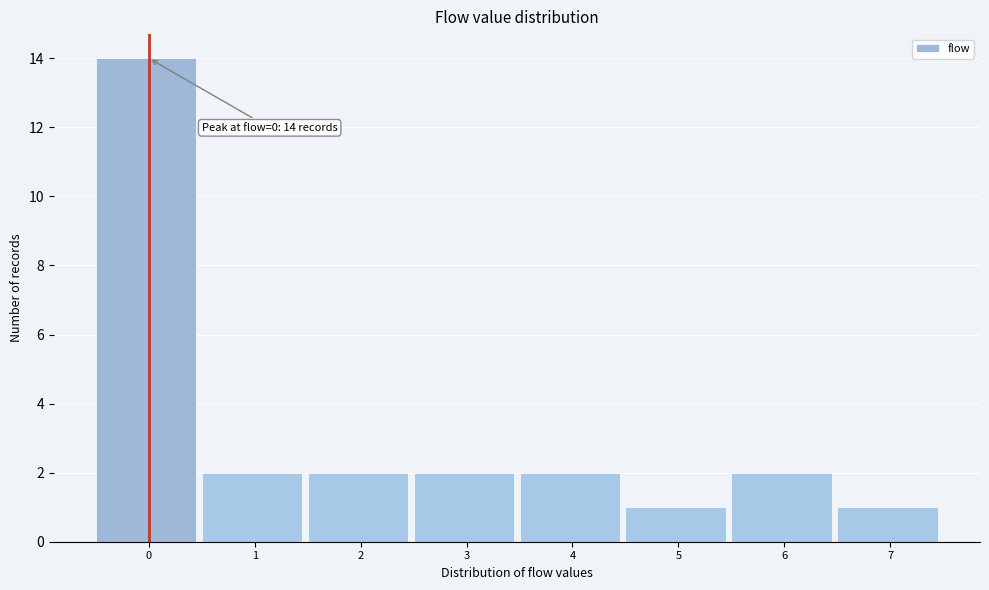

Reading right to left, list all the values displayed in this chart.

1	2	1	2	2	2	2	14